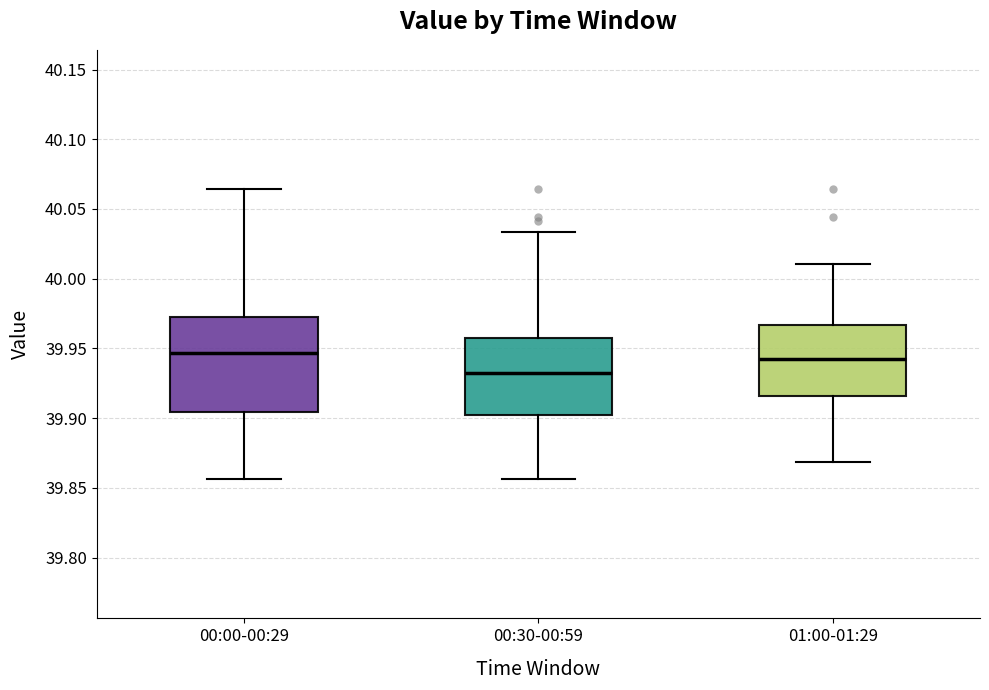

Which box is the tallest, from its lower edge to its upper edge?

00:00-00:29